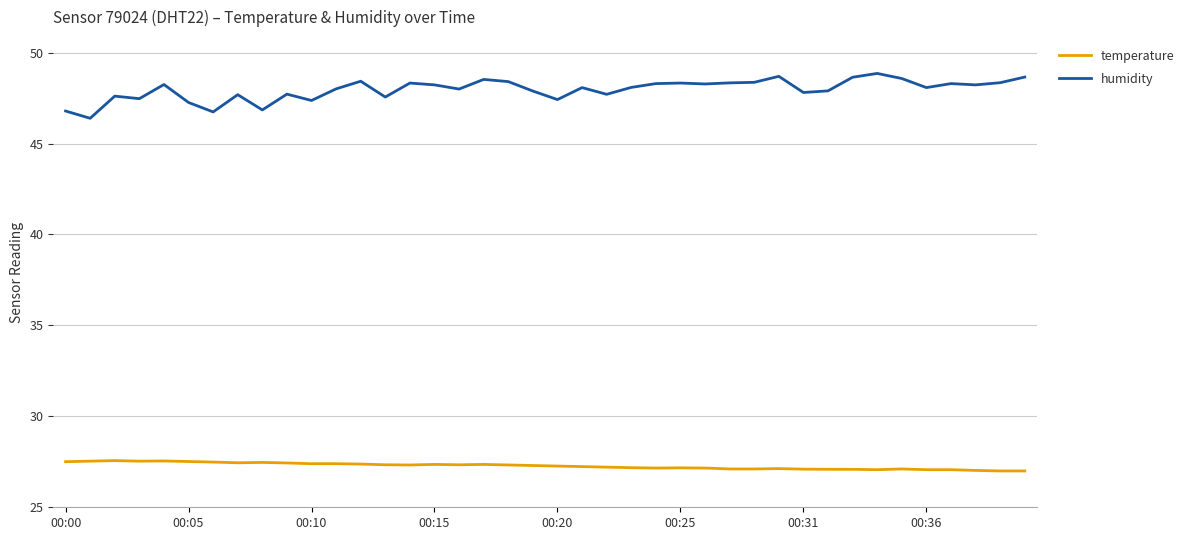

What is the maximum value for humidity?

48.9